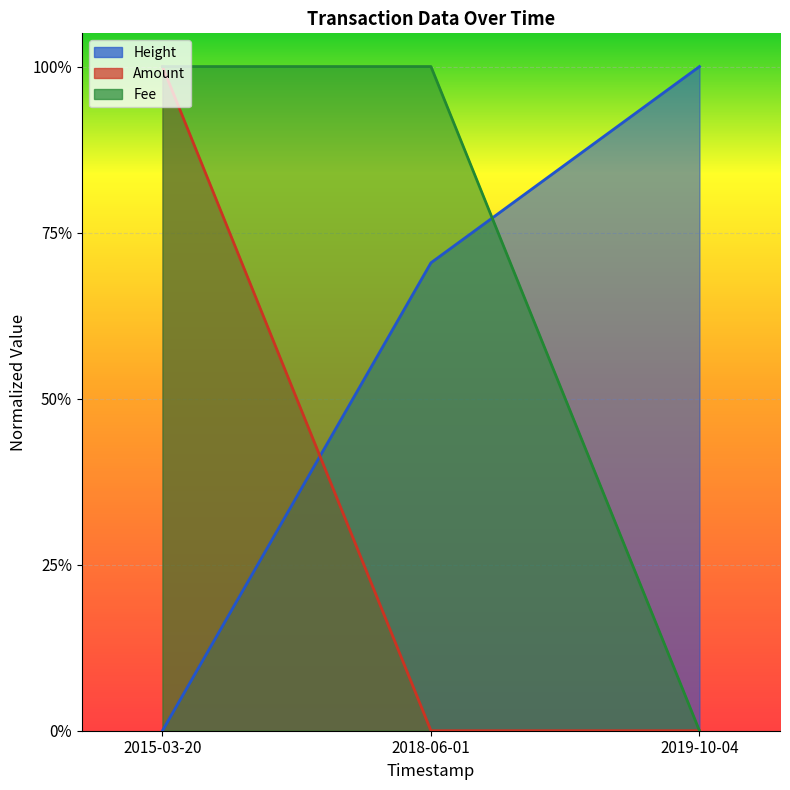

What is the sum of all Height (line) values?

1.7